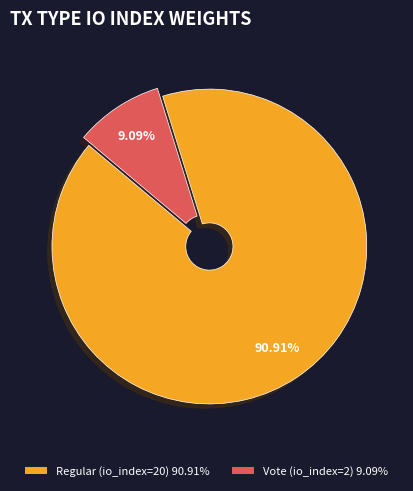

What percentage is NOT represented by Regular (io_index=20)?

9.1%